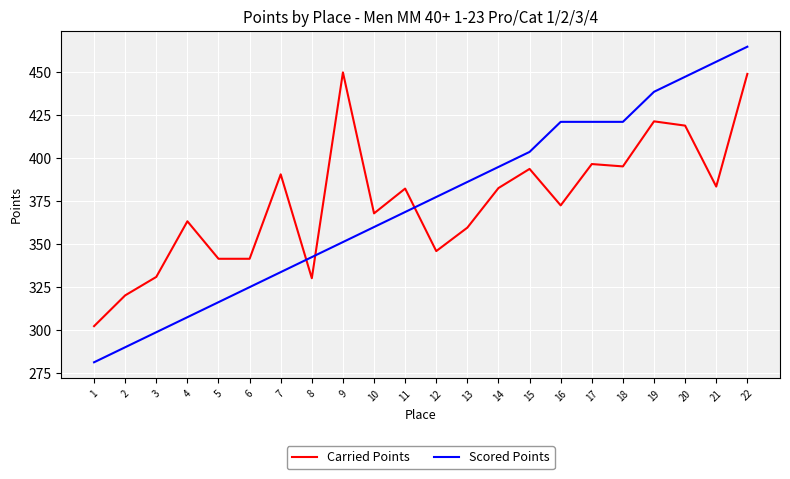

How many times do Carried Points and Scored Points cross each other?

3